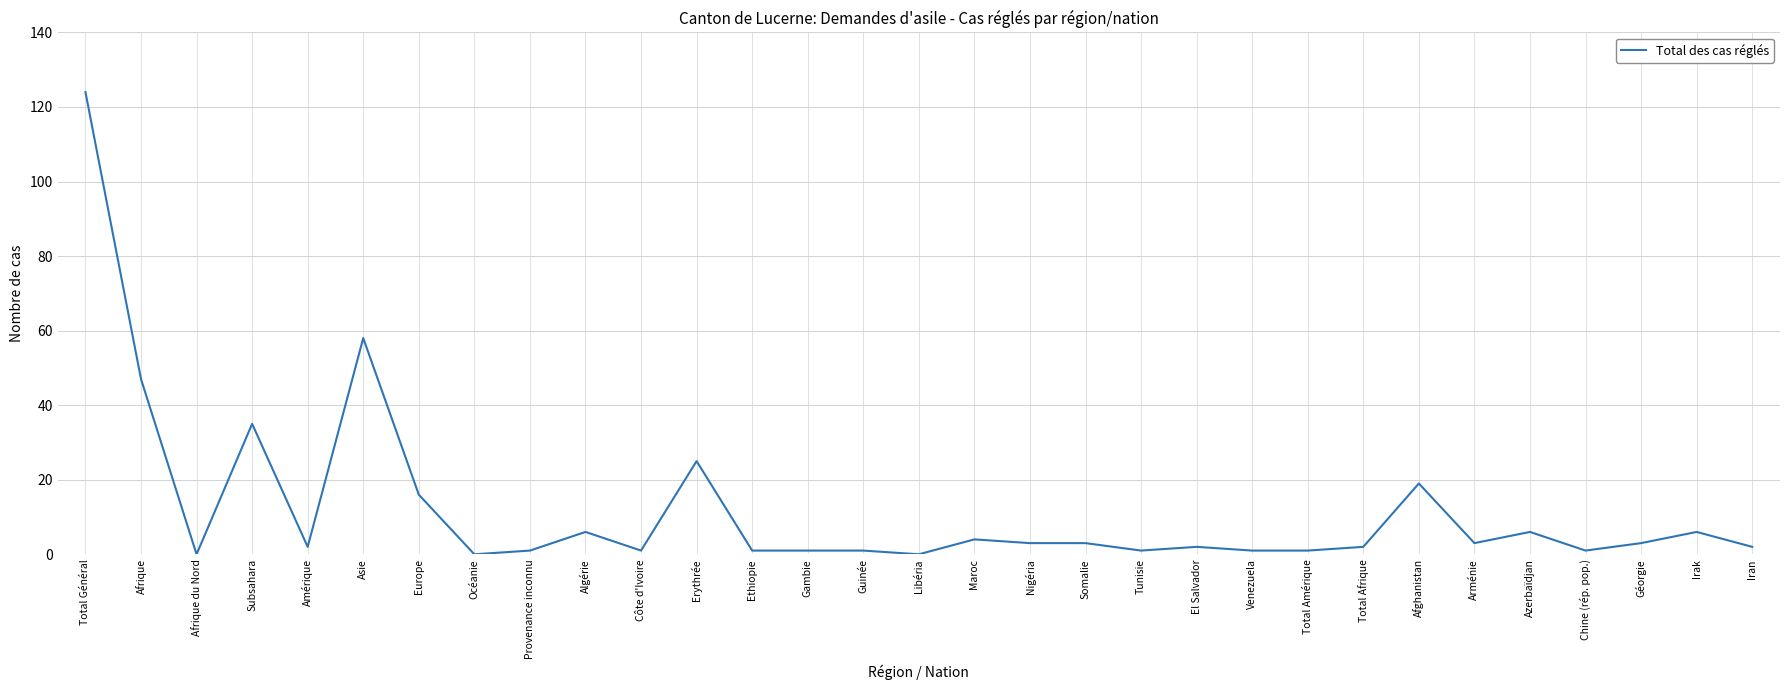

At which label is the value closest to 62?

Asie